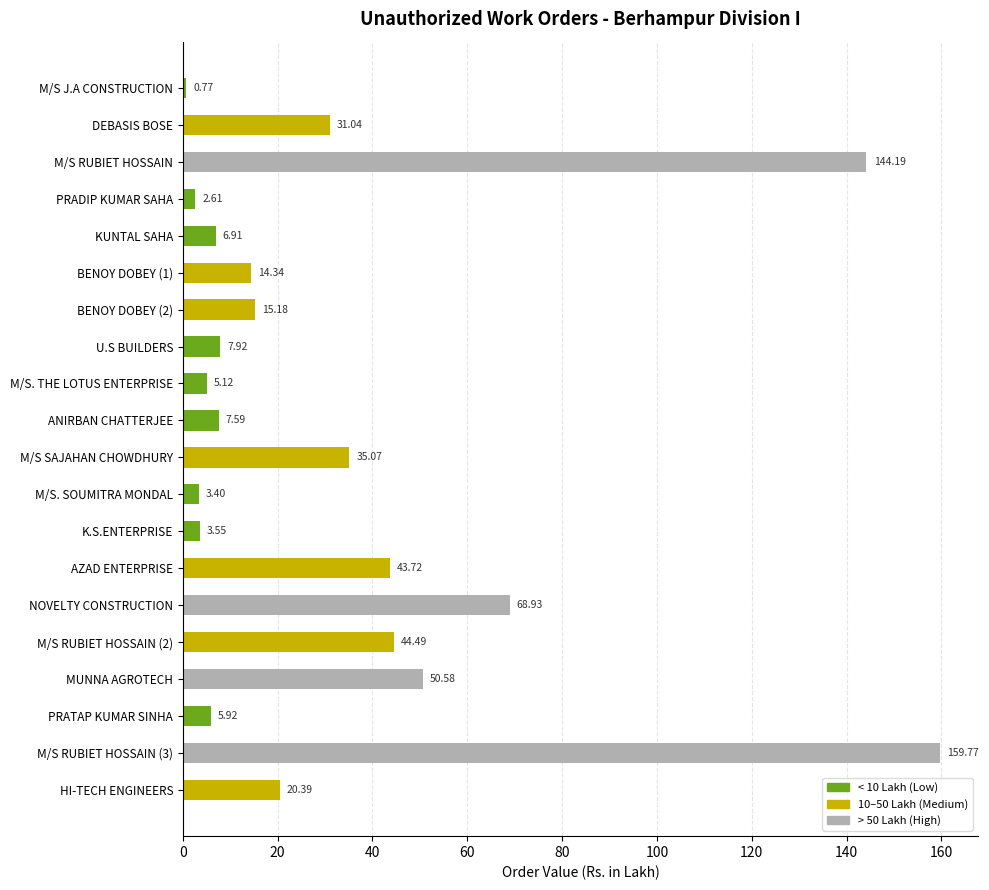

How many values are below 15?

10